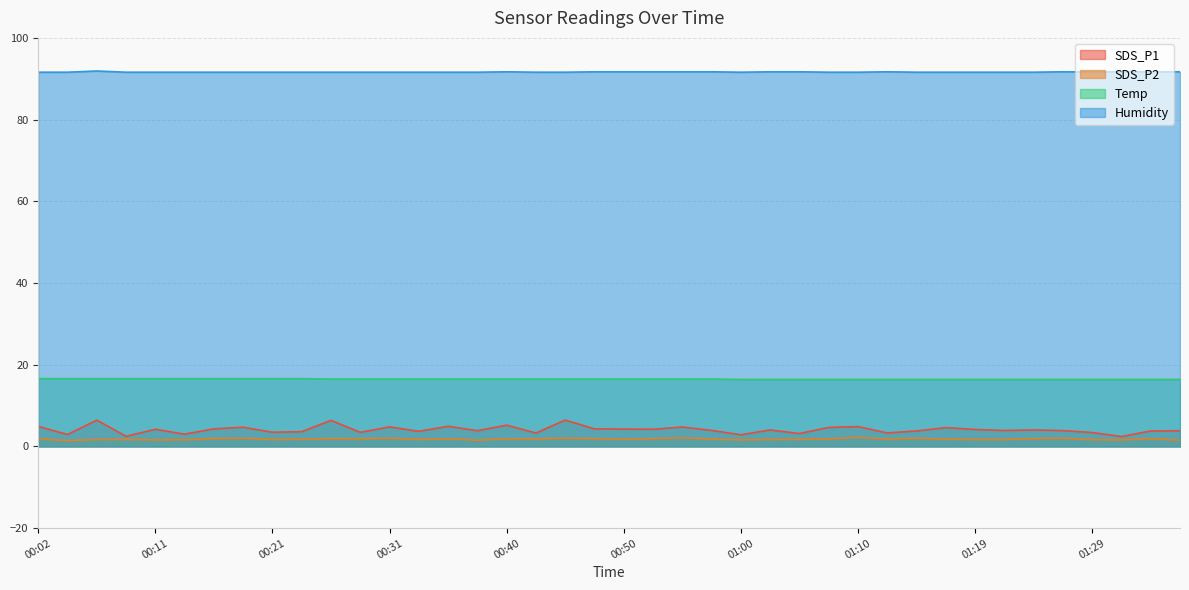

What is the label of the 3rd point from the left?

00:06